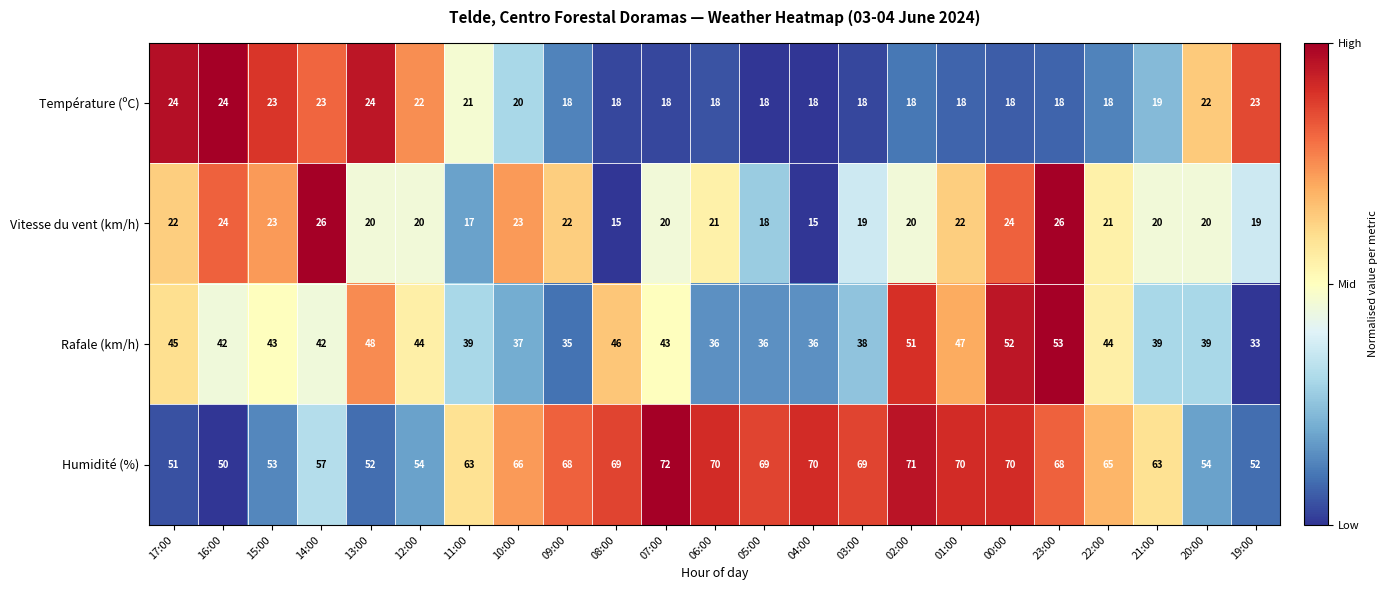

The Température (ºC) series shows 14 at 10:00. True or false?

False